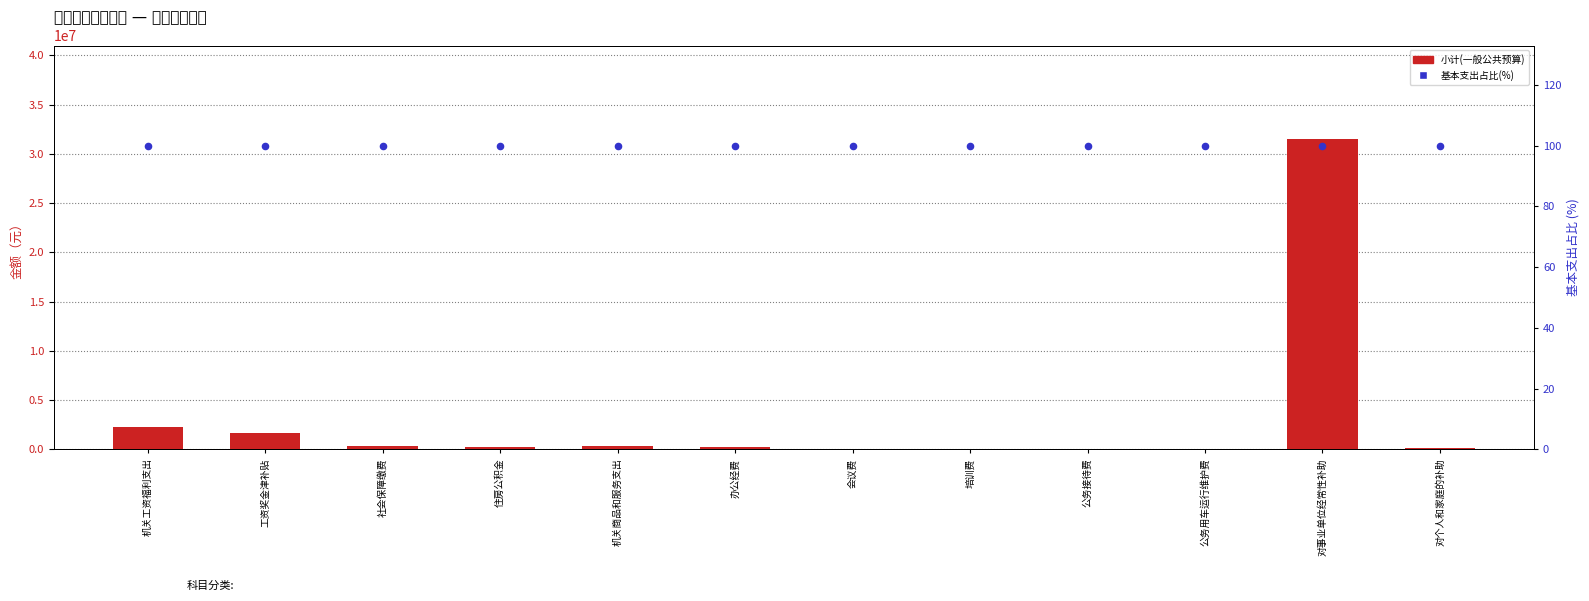

What is the total value across all series at 办公经费?

257850.0